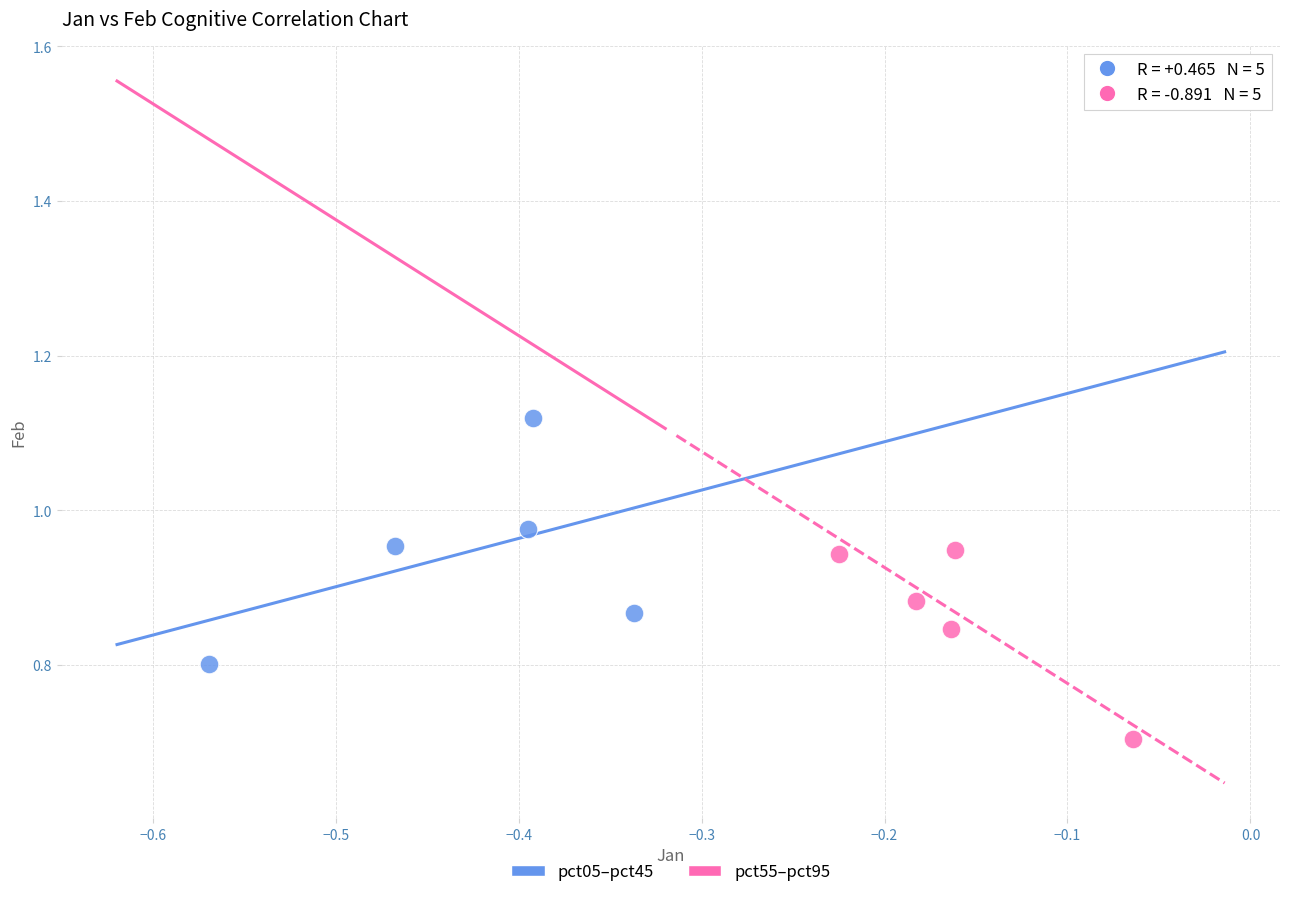

Which series reaches the minimum Y coordinate?

pct55–pct95